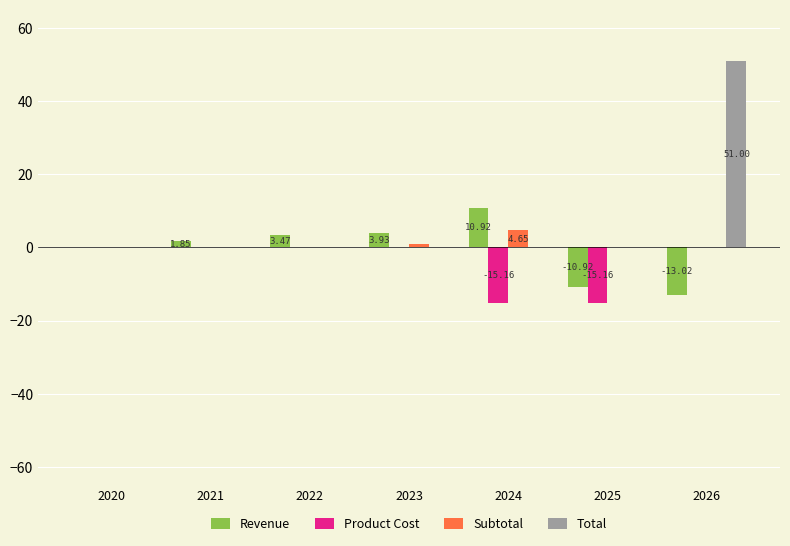

Is the value of Revenue at 2023 greater than the value of Subtotal at 2023?

Yes